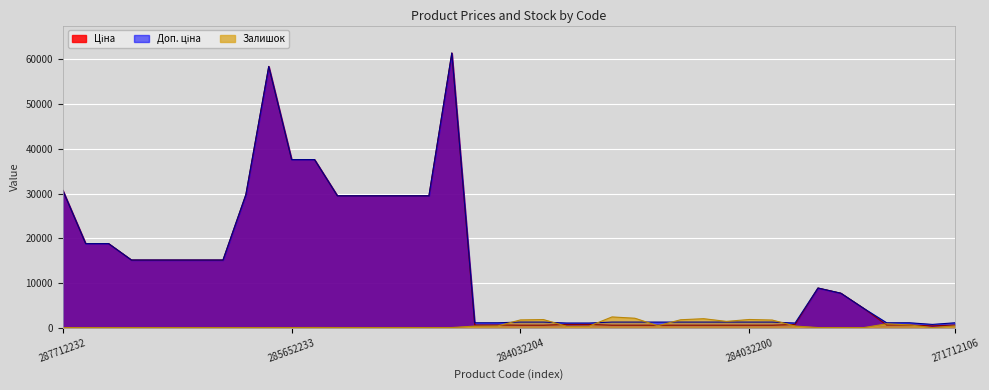

Which series has the widest spread of values?

Ціна